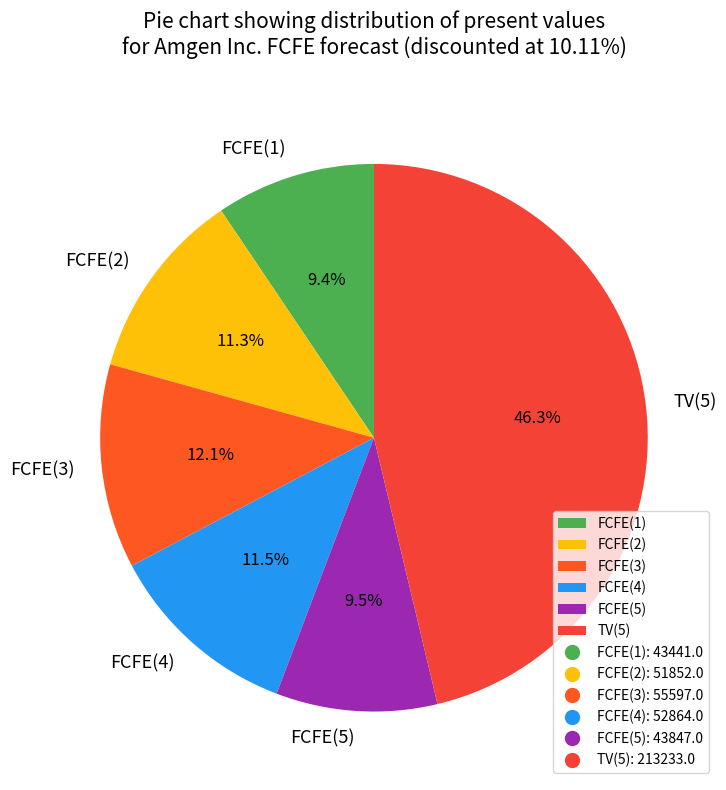

How many slices are in this pie chart?

6